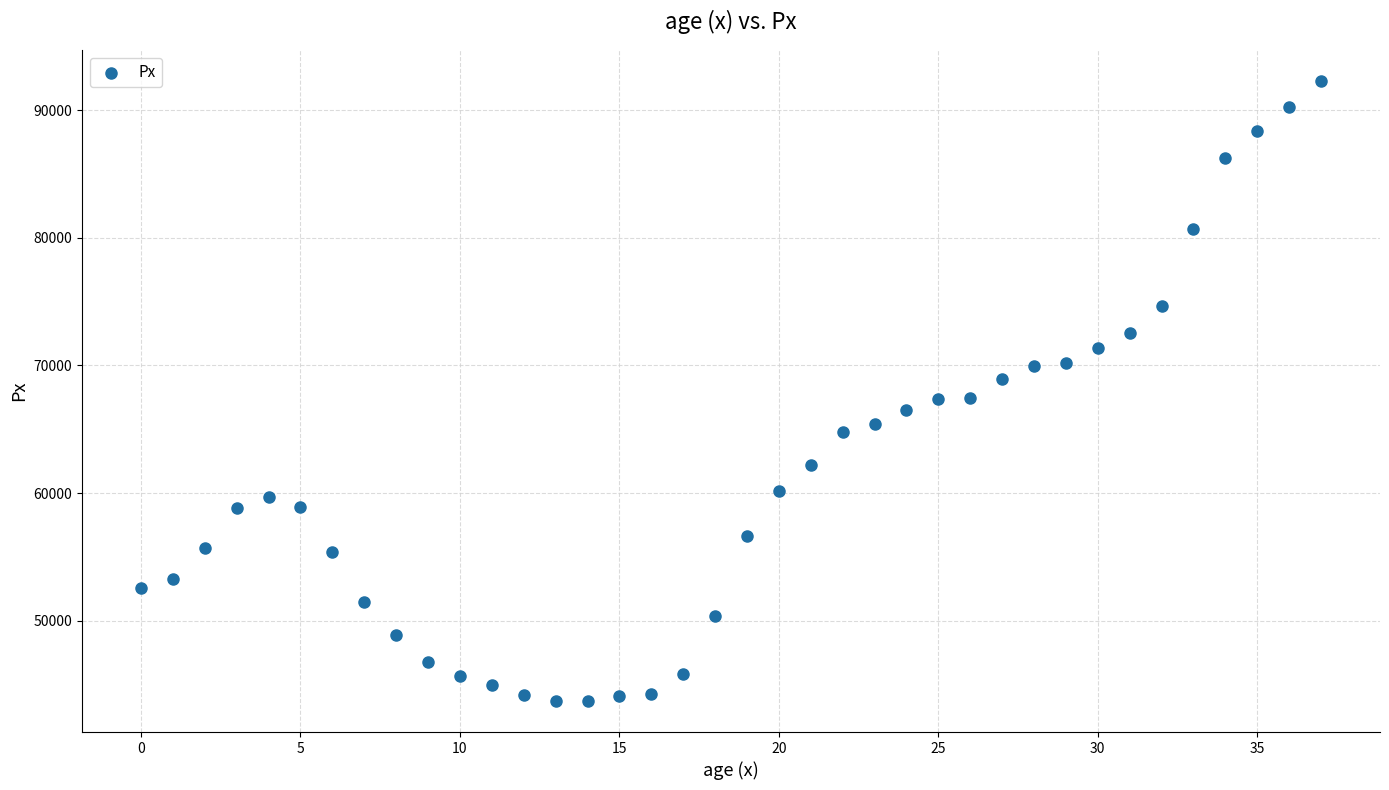

What is the range of Y values (max minus min)?

48555